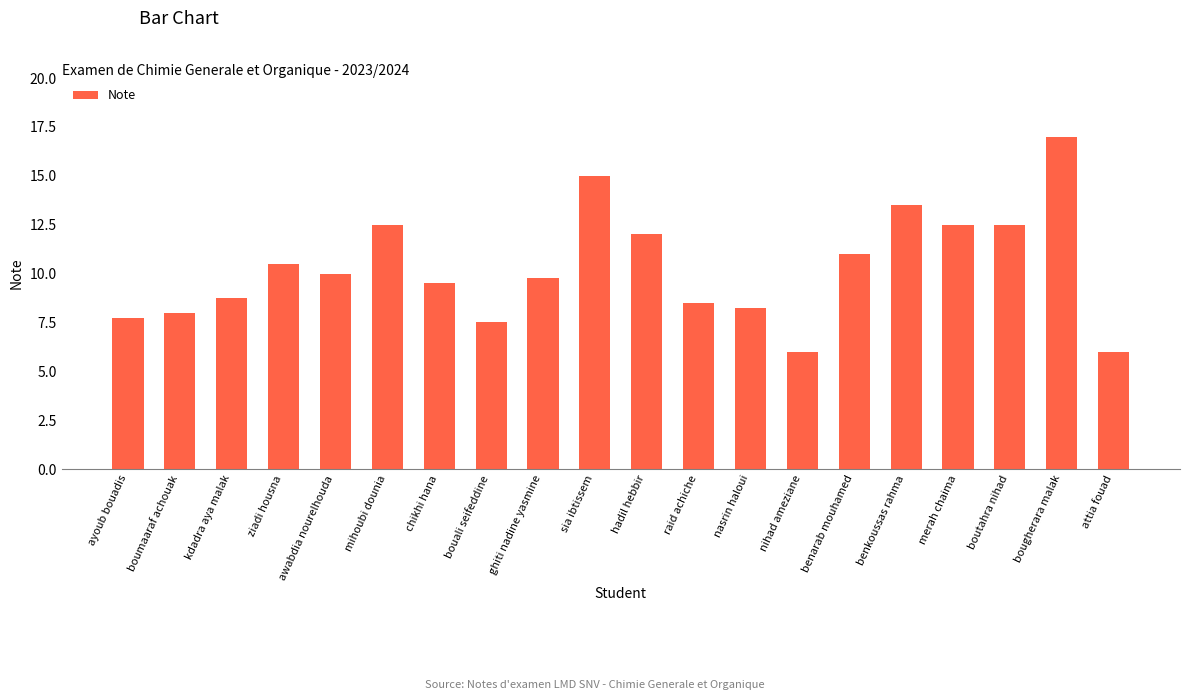

What is the average value?

10.3